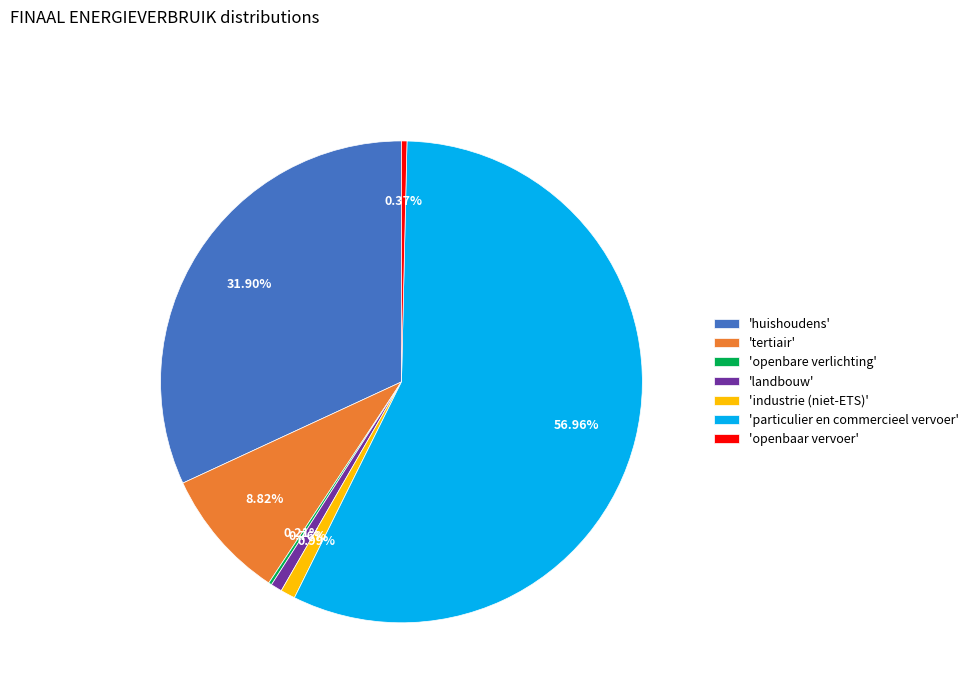

Approximately how many times larger is the value at 'landbouw' compared to 'industrie (niet-ETS)'?

0.8